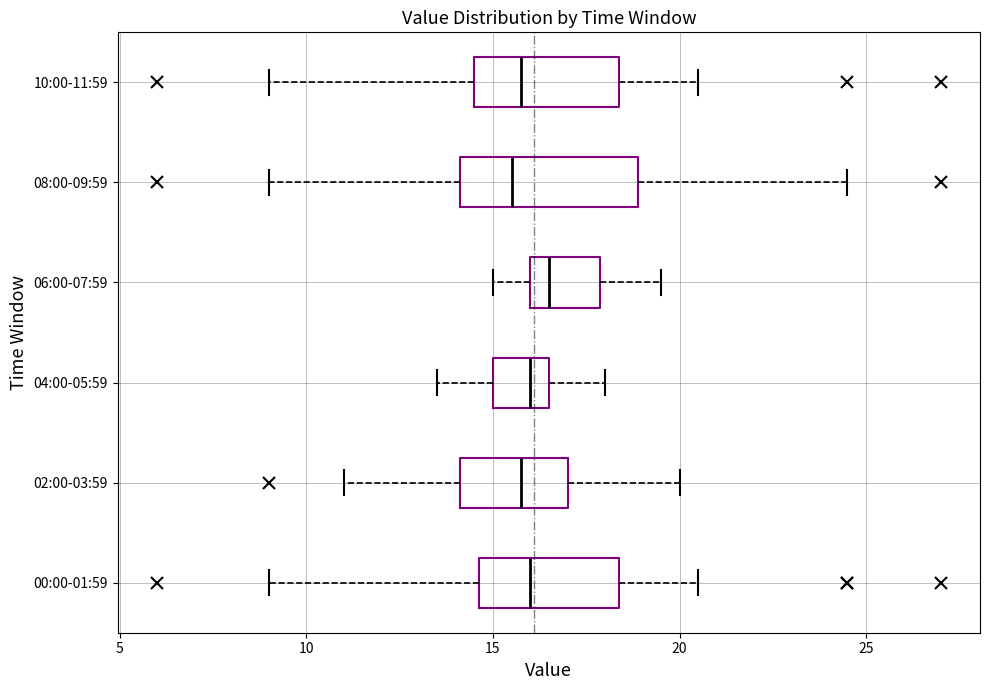

Where is the right edge of the box for 10:00-11:59 on the x-axis? The values are not printed on the chart, so give them approximately, as read against the axis.

18.5